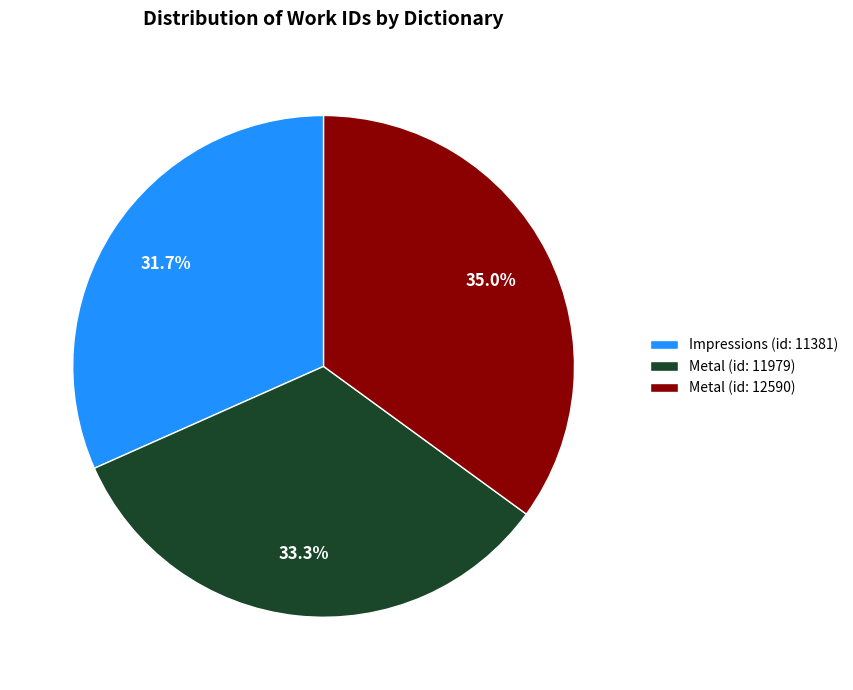

How many segments does this pie chart have?

3